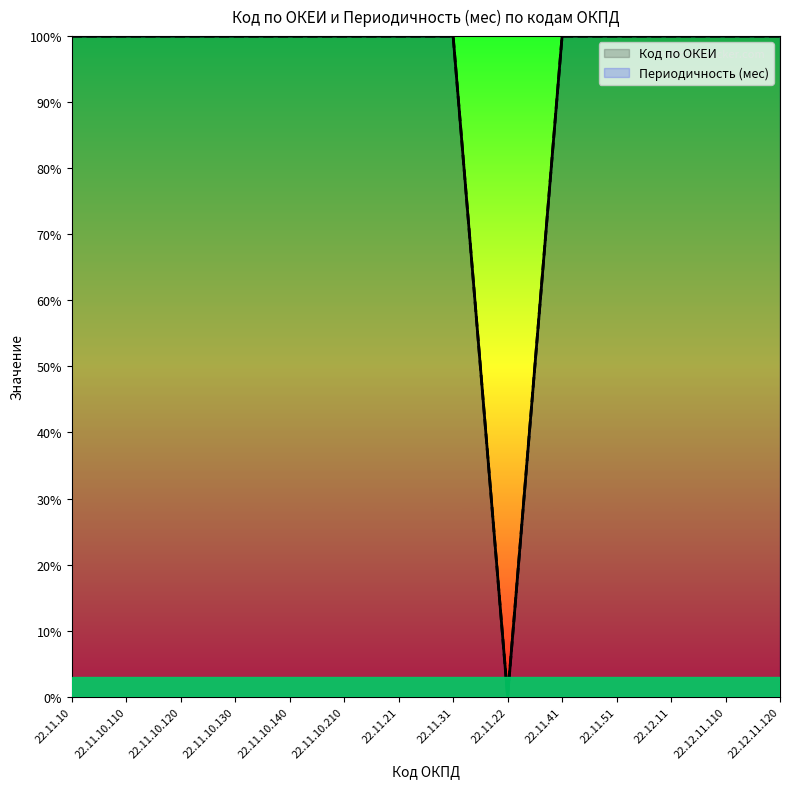

At which label does Код по ОКЕИ first exceed 99?

22.11.10